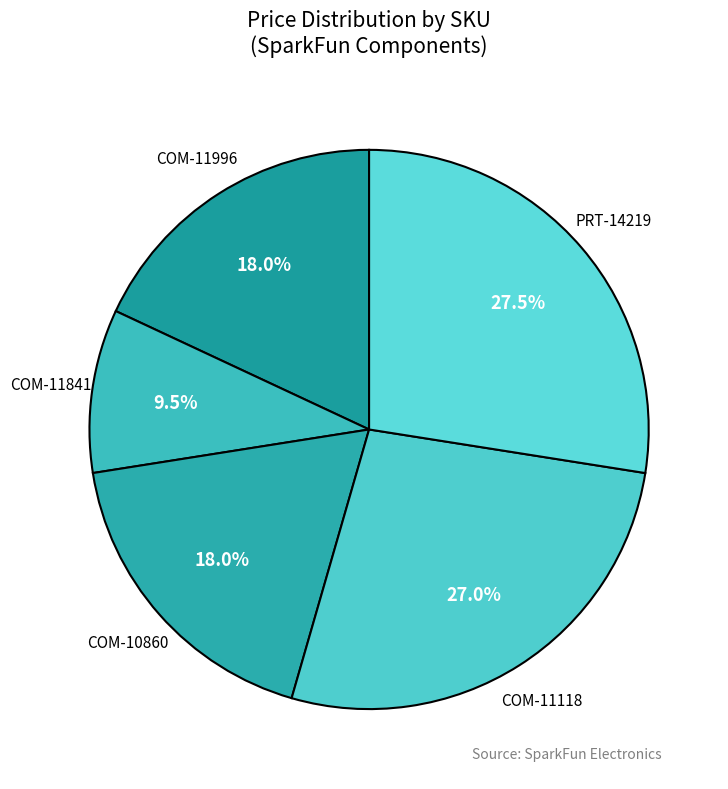

Count the number of slices in the pie.

5